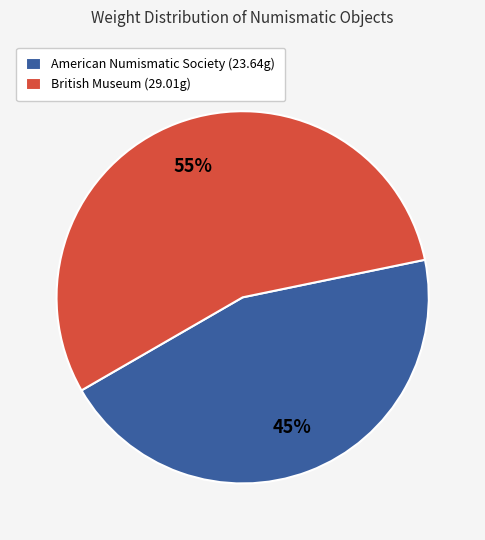

Count the number of slices in the pie.

2